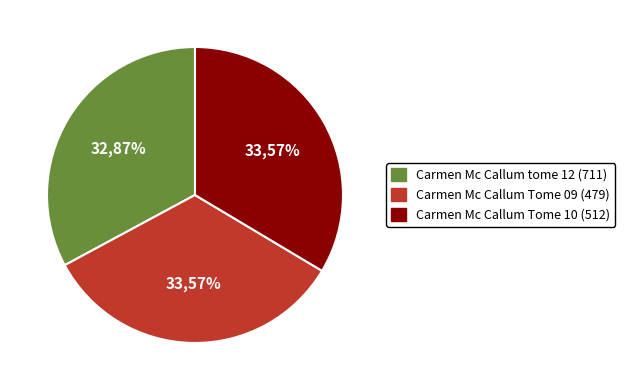

To the nearest percent, what is the difference between the Carmen Mc Callum Tome 10 (512) and Carmen Mc Callum tome 12 (711) slice percentages?

1%